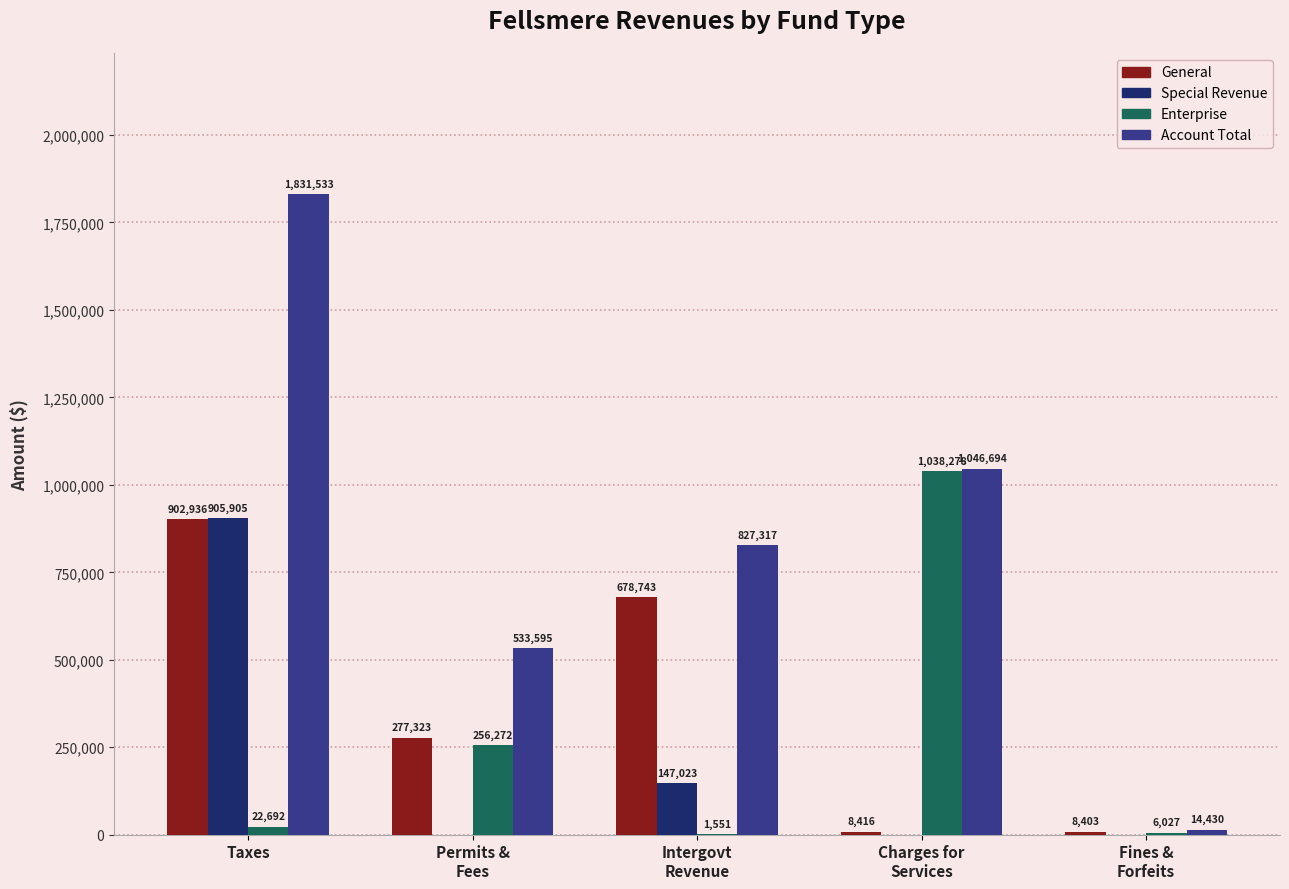

The value of Enterprise at Charges for
Services is 1589836. True or false?

False